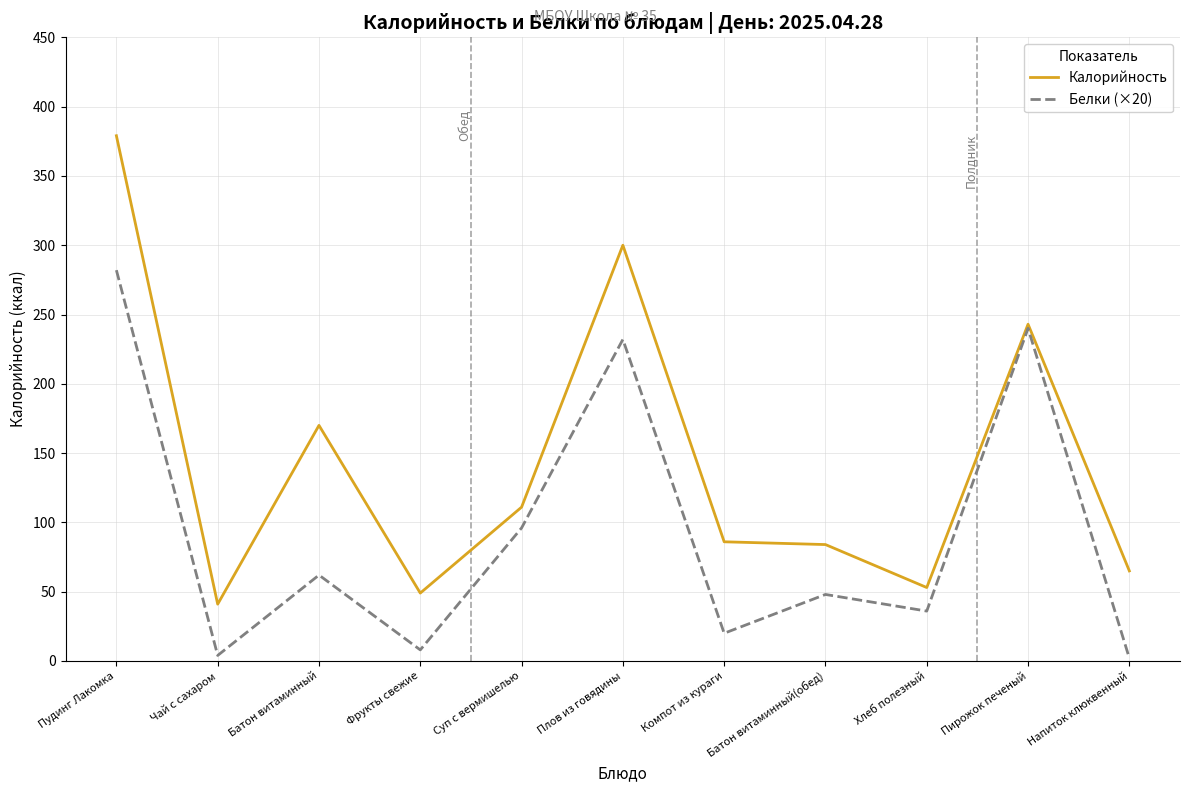

Which category has the highest value across all series?

Пудинг Лакомка